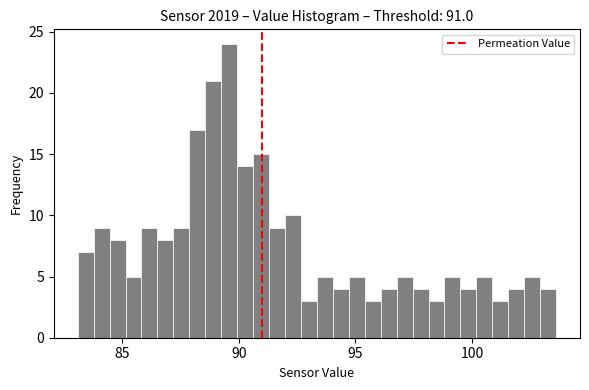

Read against the x-axis, roughly where is the centre of the tallest bar?

89.5